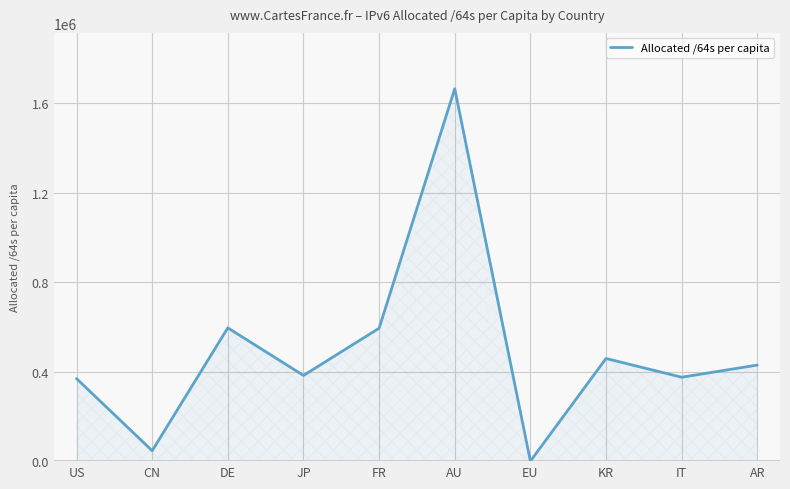

Which label corresponds to the smallest value in the chart?

EU